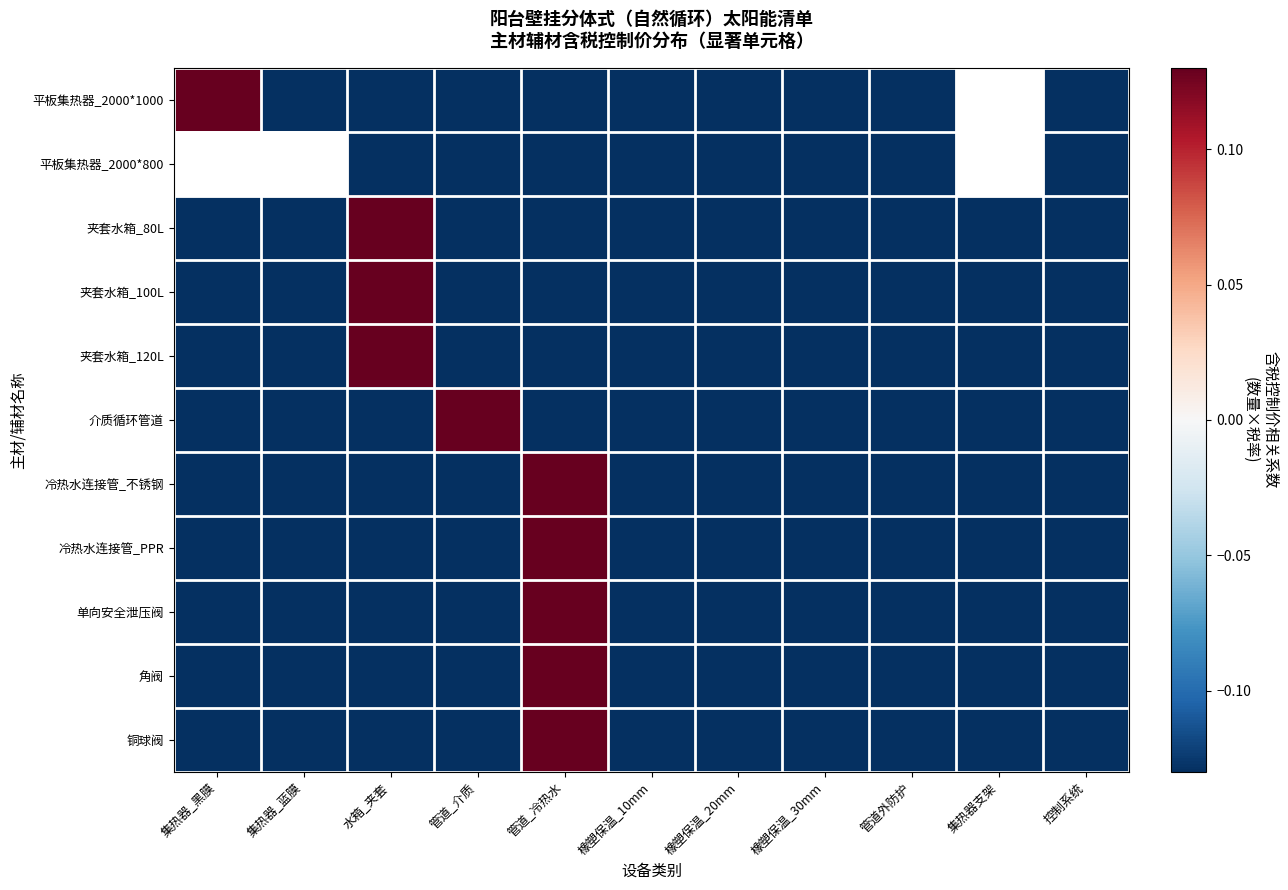

At 管道_冷热水, list the series in order from largest to smallest.

冷热水连接管_不锈钢, 冷热水连接管_PPR, 单向安全泄压阀, 角阀, 铜球阀, 平板集热器_2000*1000, 平板集热器_2000*800, 夹套水箱_80L, 夹套水箱_100L, 夹套水箱_120L, 介质循环管道